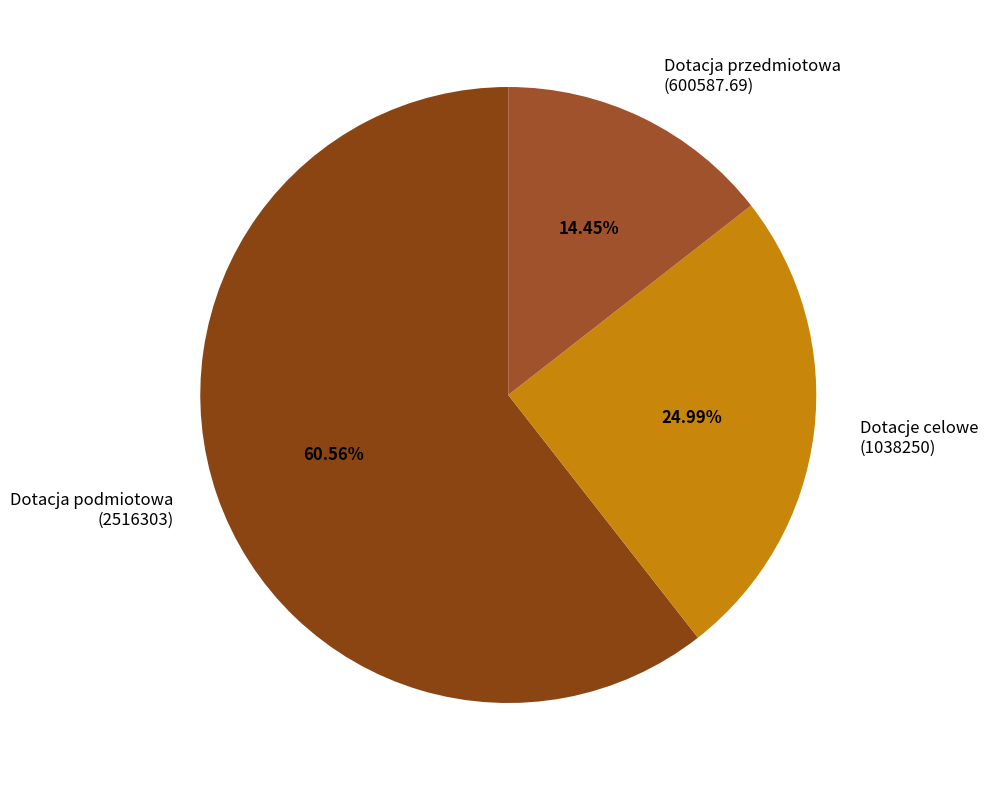

Approximately how many times larger is the value at Dotacje celowe (1038250) compared to Dotacja przedmiotowa (600587.69)?

1.7